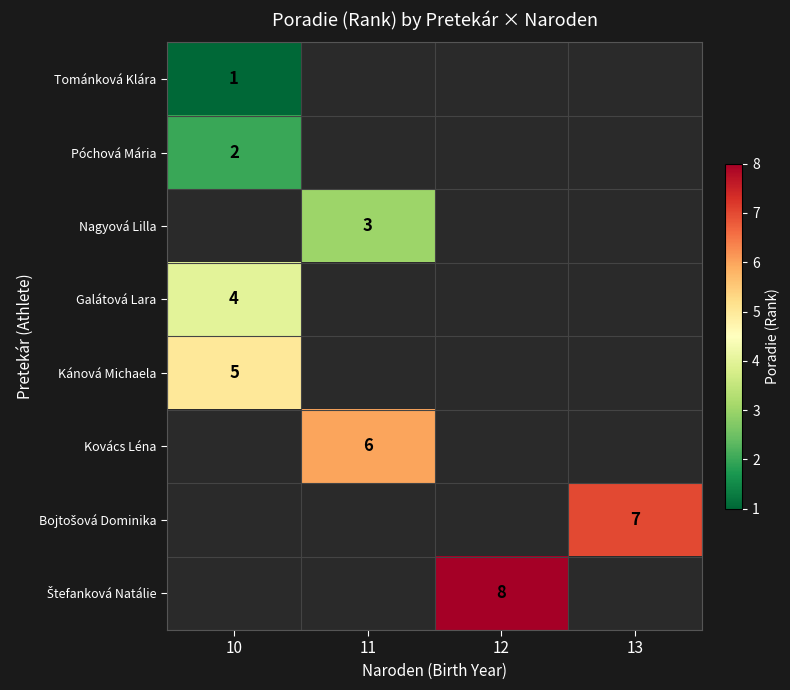

The Tománková Klára series shows 0 at 10. True or false?

False